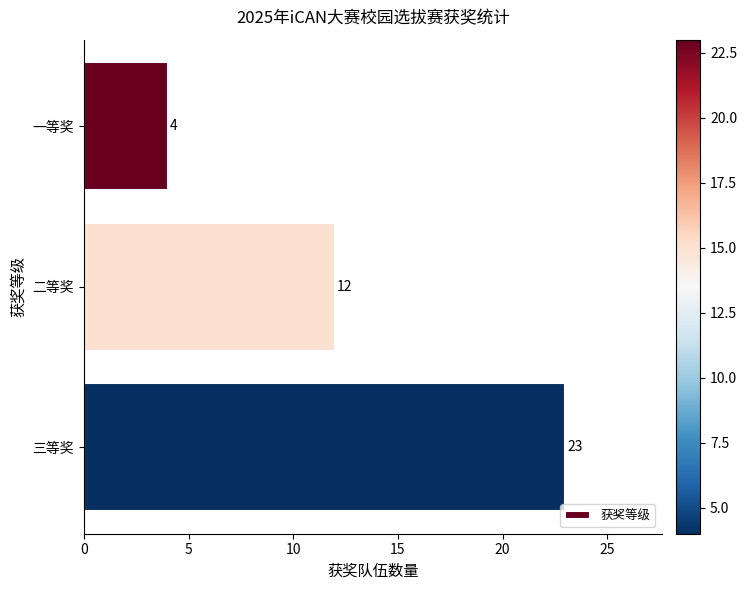

Approximately how many times larger is the value at 二等奖 compared to 三等奖?

0.5